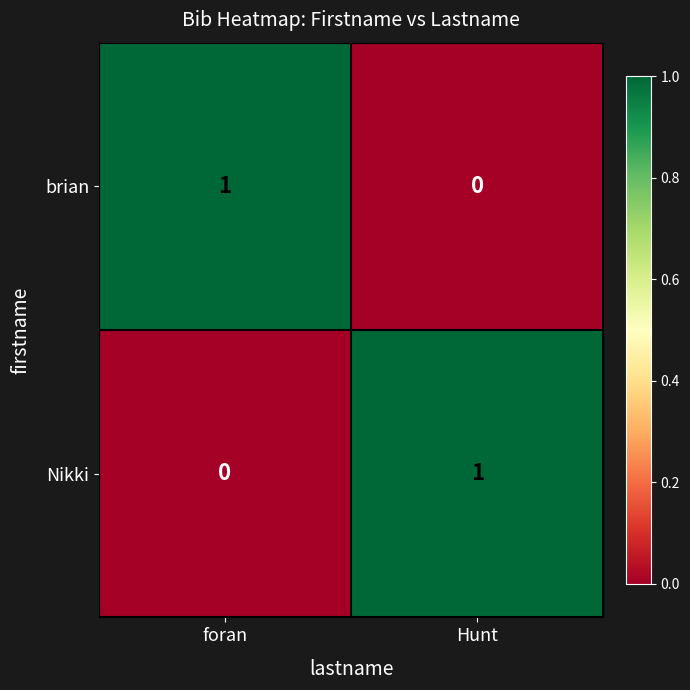

Which category has the highest value in the brian series?

foran